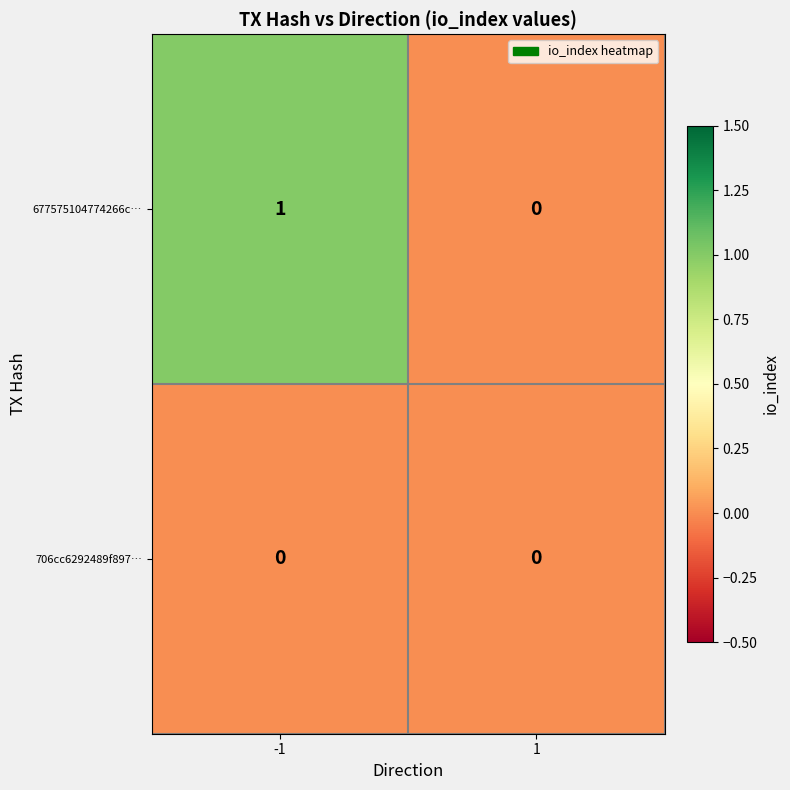

How many positive values does the 677575104774266c… series have?

1